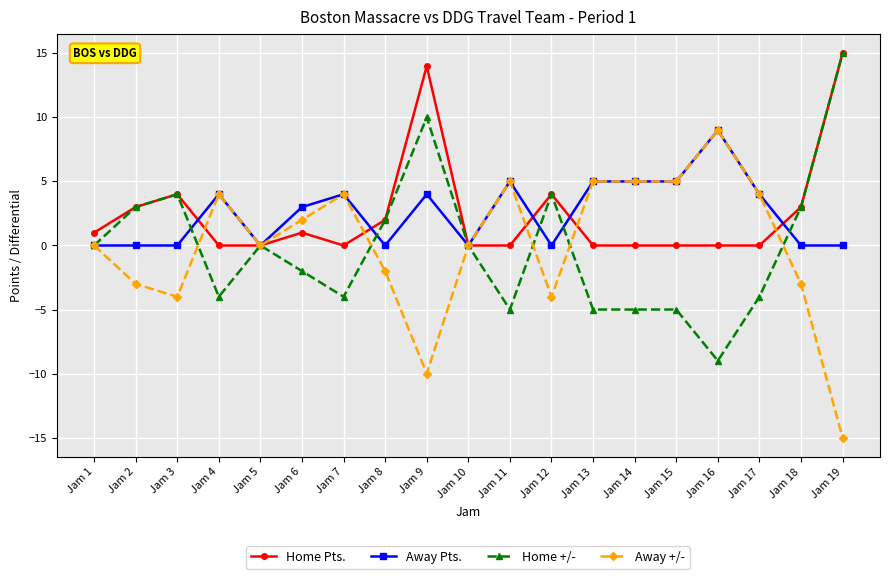

The Away Pts. series shows 5 at Jam 15. True or false?

True